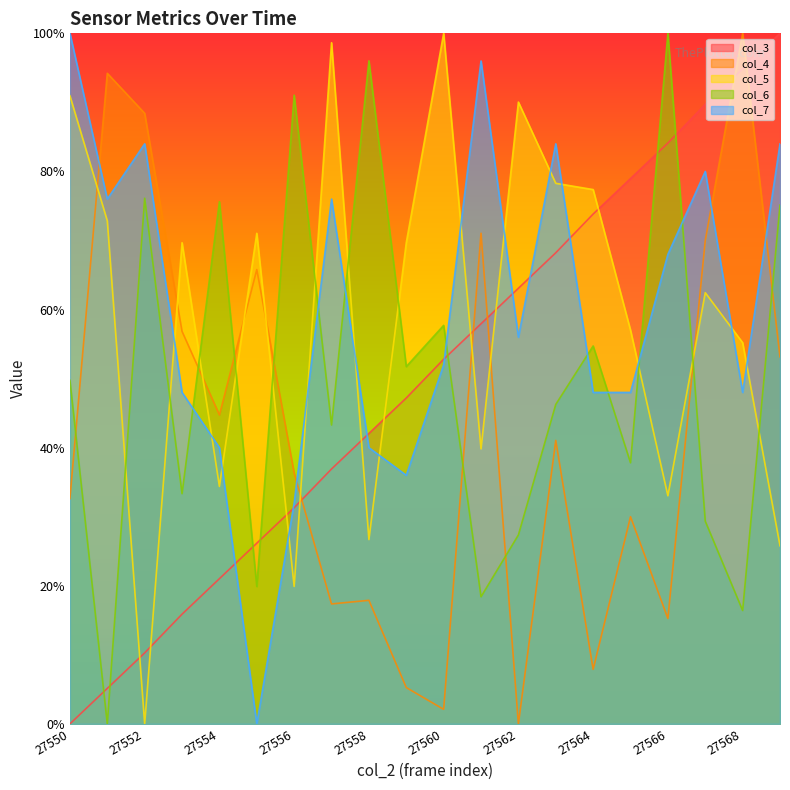

Reading left to right, transcribe all the data shown in this chart.

col_3: 0.0	5.1	10.3	15.9	21.0	26.2	31.3	36.9	42.1	47.2	52.8	57.9	63.1	68.2	73.8	79.0	84.1	89.7	94.9	100.0
col_4: 32.6	94.2	88.4	56.8	44.7	65.8	36.3	17.4	17.9	5.3	2.1	71.1	0.0	41.1	7.9	30.0	15.3	70.0	100.0	53.2
col_5: 91.0	72.9	0.0	69.7	34.4	71.0	19.9	98.6	26.7	69.7	100.0	39.8	90.0	78.3	77.4	57.0	33.0	62.4	55.2	25.8
col_6: 49.8	0.0	76.1	33.3	75.6	19.9	91.0	43.3	96.0	51.7	57.7	18.4	27.4	46.3	54.7	37.8	100.0	29.4	16.4	75.1
col_7: 100.0	76.0	84.0	48.0	40.0	0.0	32.0	76.0	40.0	36.0	52.0	96.0	56.0	84.0	48.0	48.0	68.0	80.0	48.0	84.0